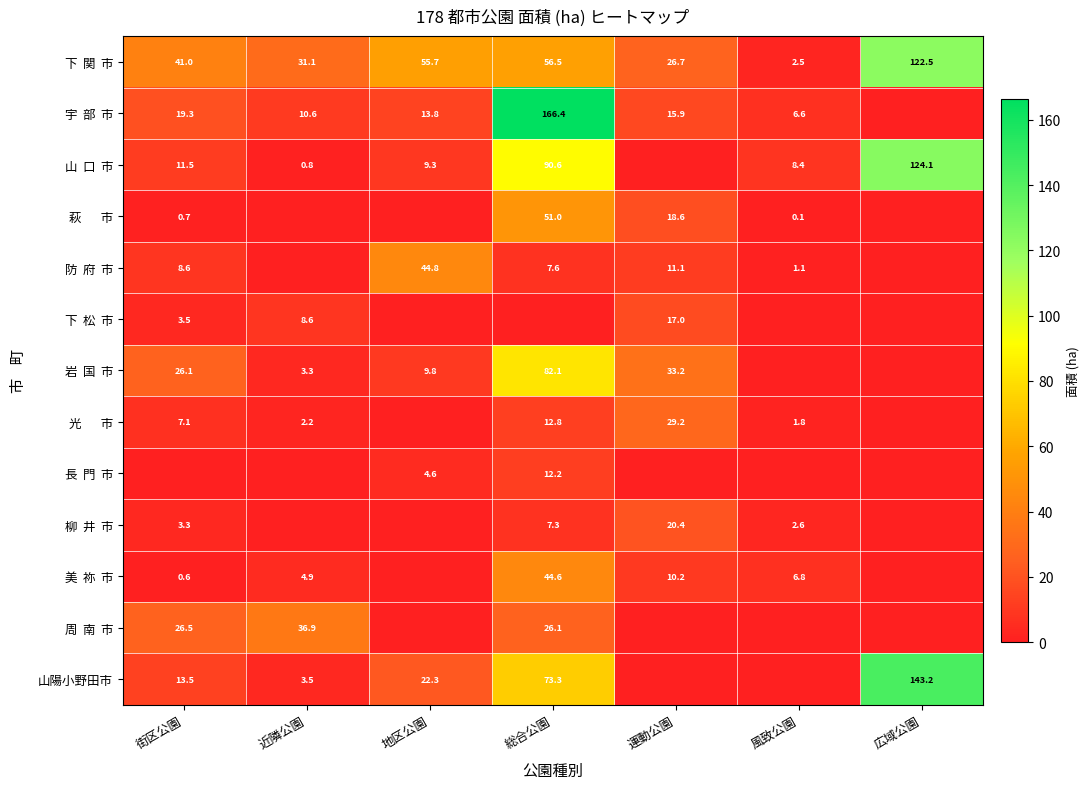

At which label does 周 南 市 reach its minimum?

地区公園